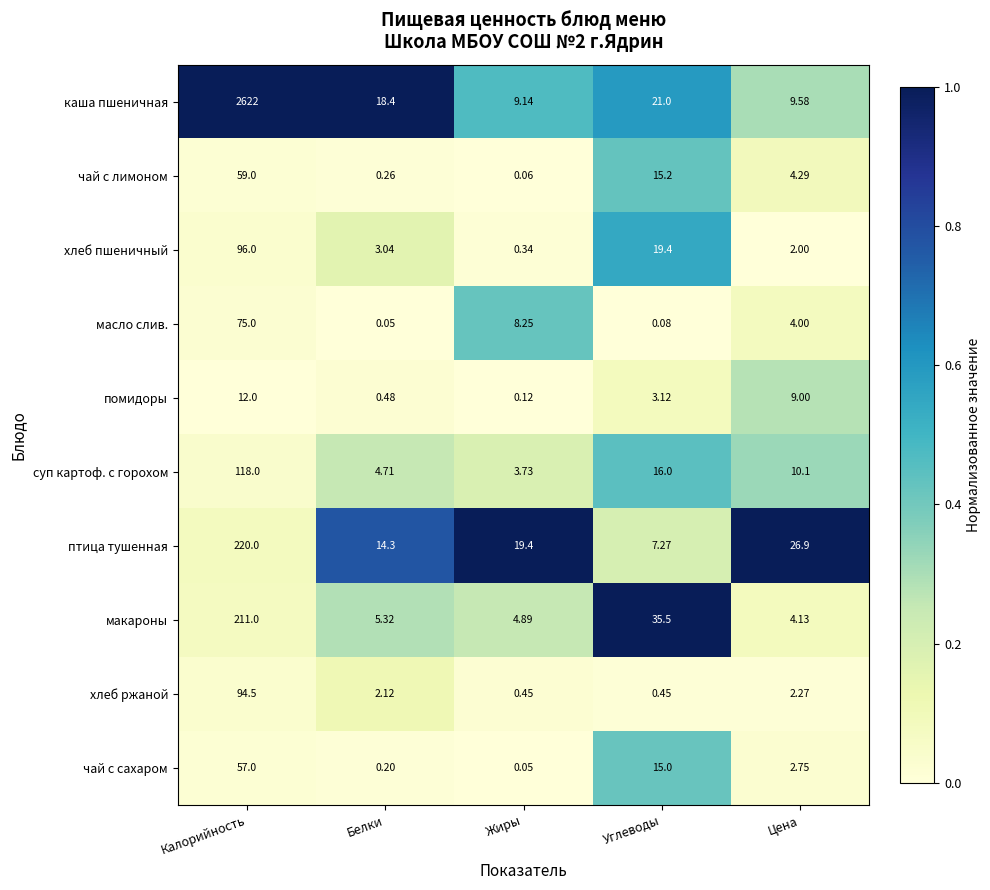

At Калорийность, list the series in order from smallest to largest.

помидоры, чай с сахаром, чай с лимоном, масло слив., хлеб ржаной, хлеб пшеничный, суп картоф. с горохом, макароны, птица тушенная, каша пшеничная